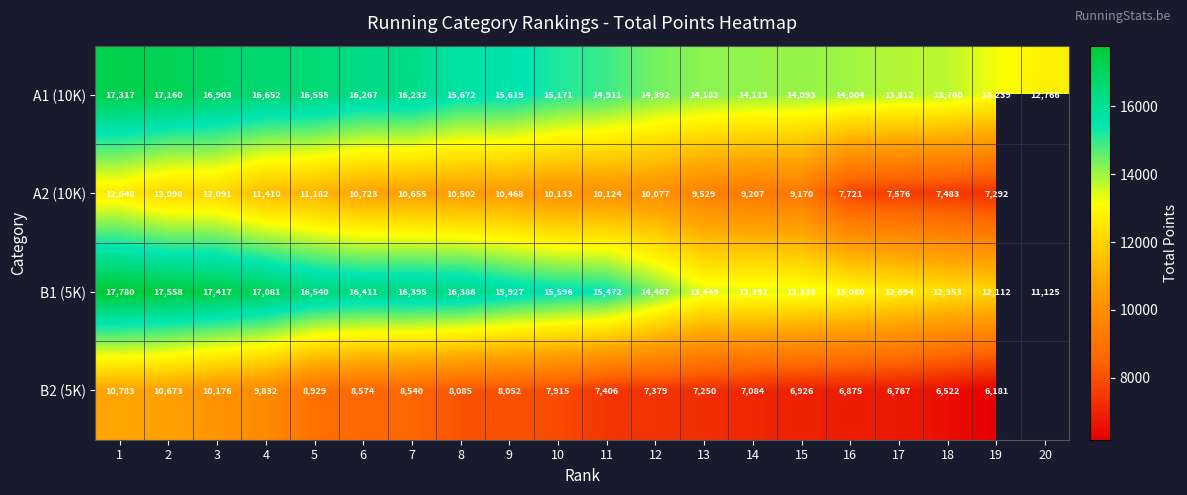

At 1, list the series in order from largest to smallest.

B1 (5K), A1 (10K), A2 (10K), B2 (5K)